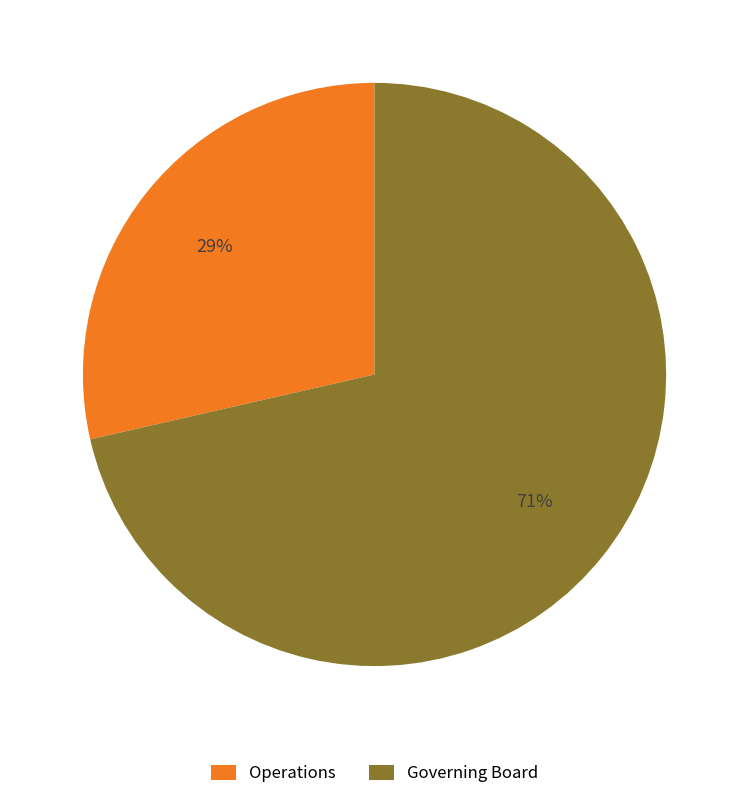

The Governing Board slice represents 71% of the pie. True or false?

True